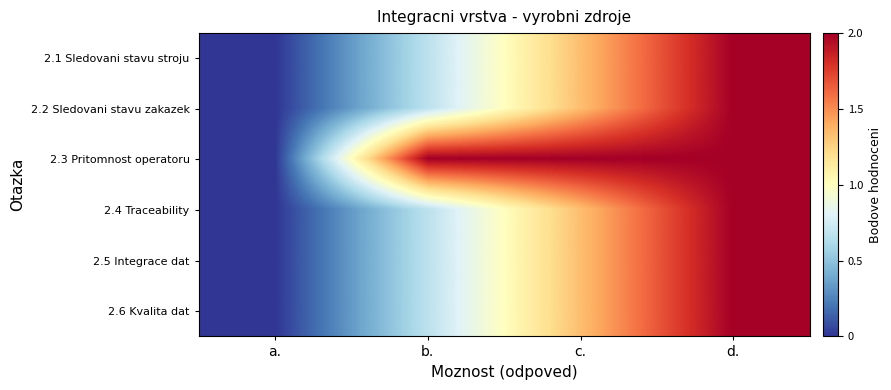

What is the total value across all series at b.?

5.3